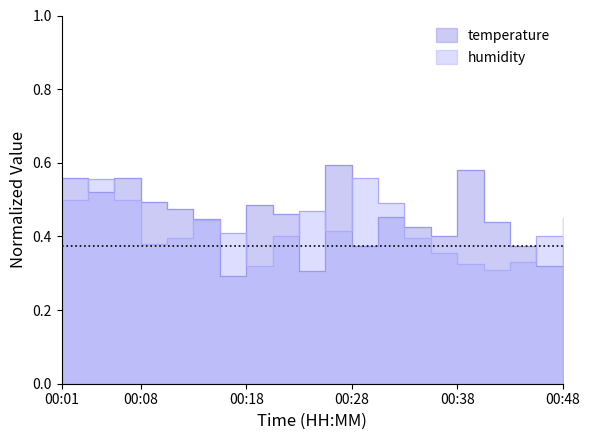

Which series has the largest total across all categories?

temperature